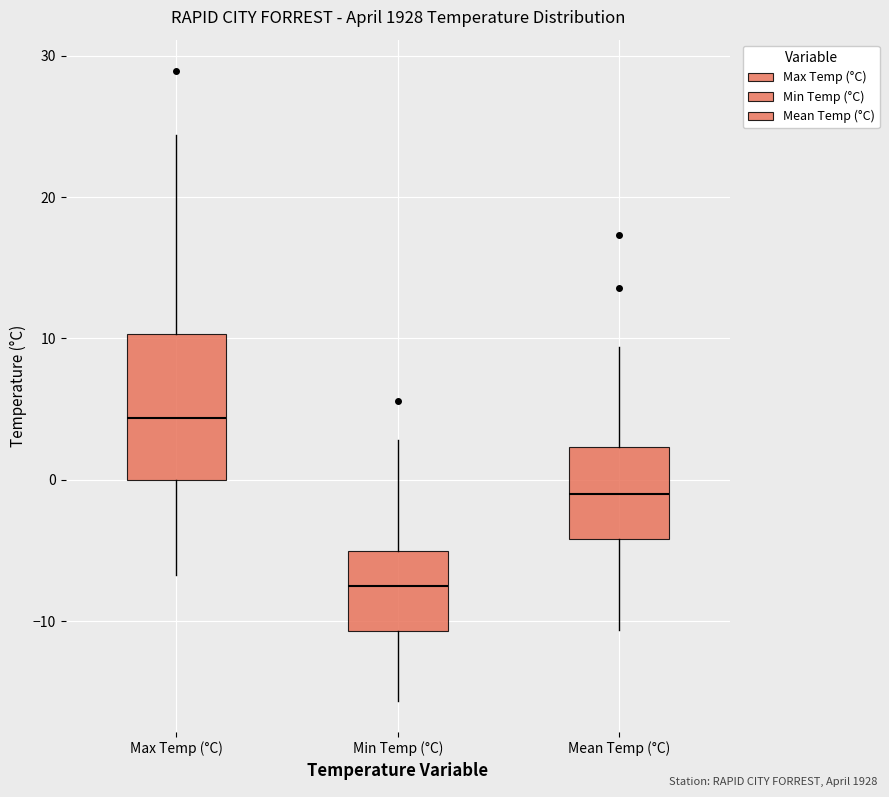

Which box is the tallest, from its lower edge to its upper edge?

Max Temp (°C)